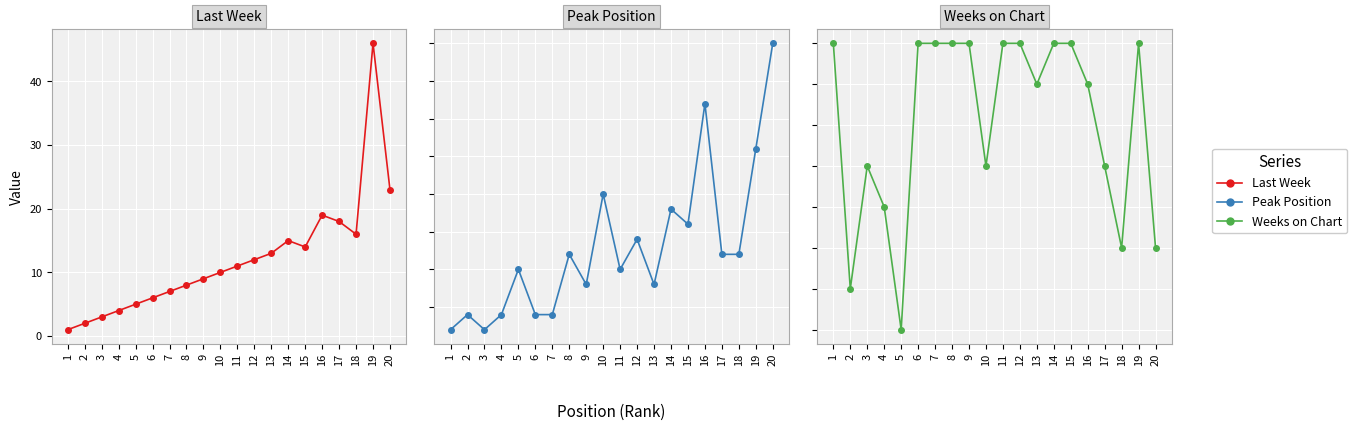

Reading left to right, extract all data points from this chart.

Last Week: 1=1	2=2	3=3	4=4	5=5	6=6	7=7	8=8	9=9	10=10	11=11	12=12	13=13	14=15	15=14	16=19	17=18	18=16	19=46	20=23
Peak Position: 1=1	2=2	3=1	4=2	5=5	6=2	7=2	8=6	9=4	10=10	11=5	12=7	13=4	14=9	15=8	16=16	17=6	18=6	19=13	20=20
Weeks on Chart: 1=10	2=4	3=7	4=6	5=3	6=10	7=10	8=10	9=10	10=7	11=10	12=10	13=9	14=10	15=10	16=9	17=7	18=5	19=10	20=5